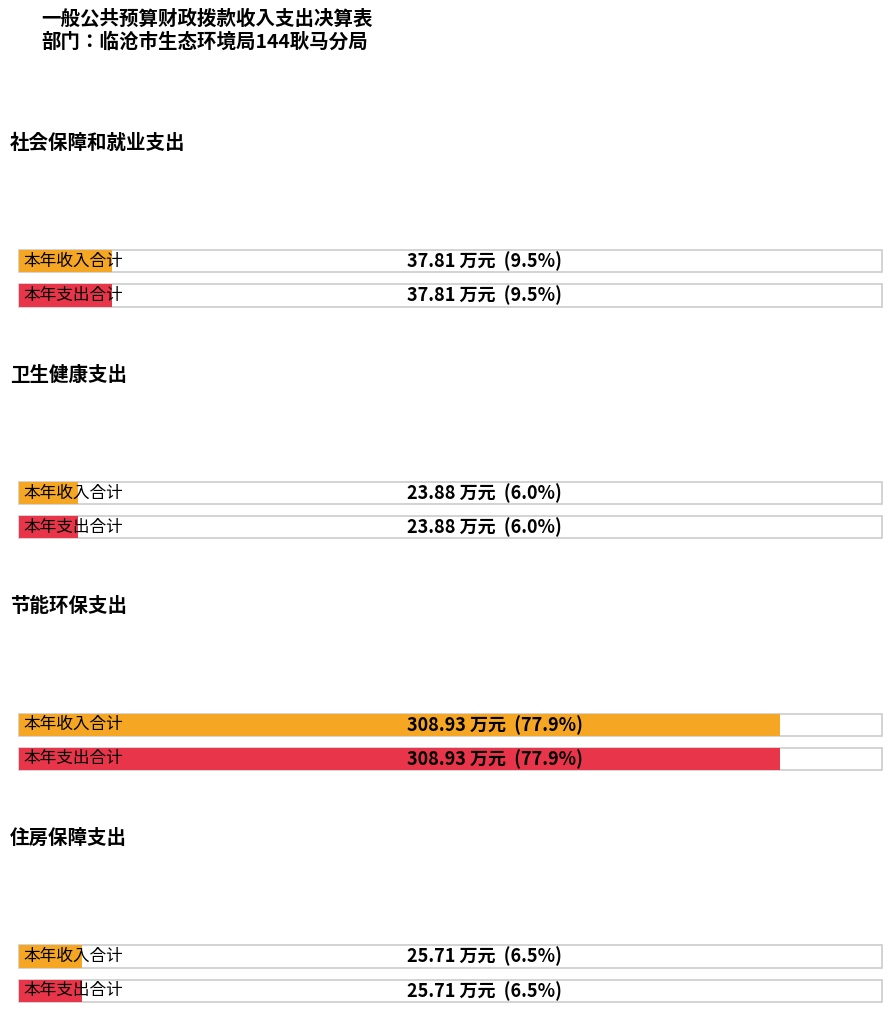

Between 节能环保支出 and 住房保障支出, which series saw the biggest shift?

本年收入合计